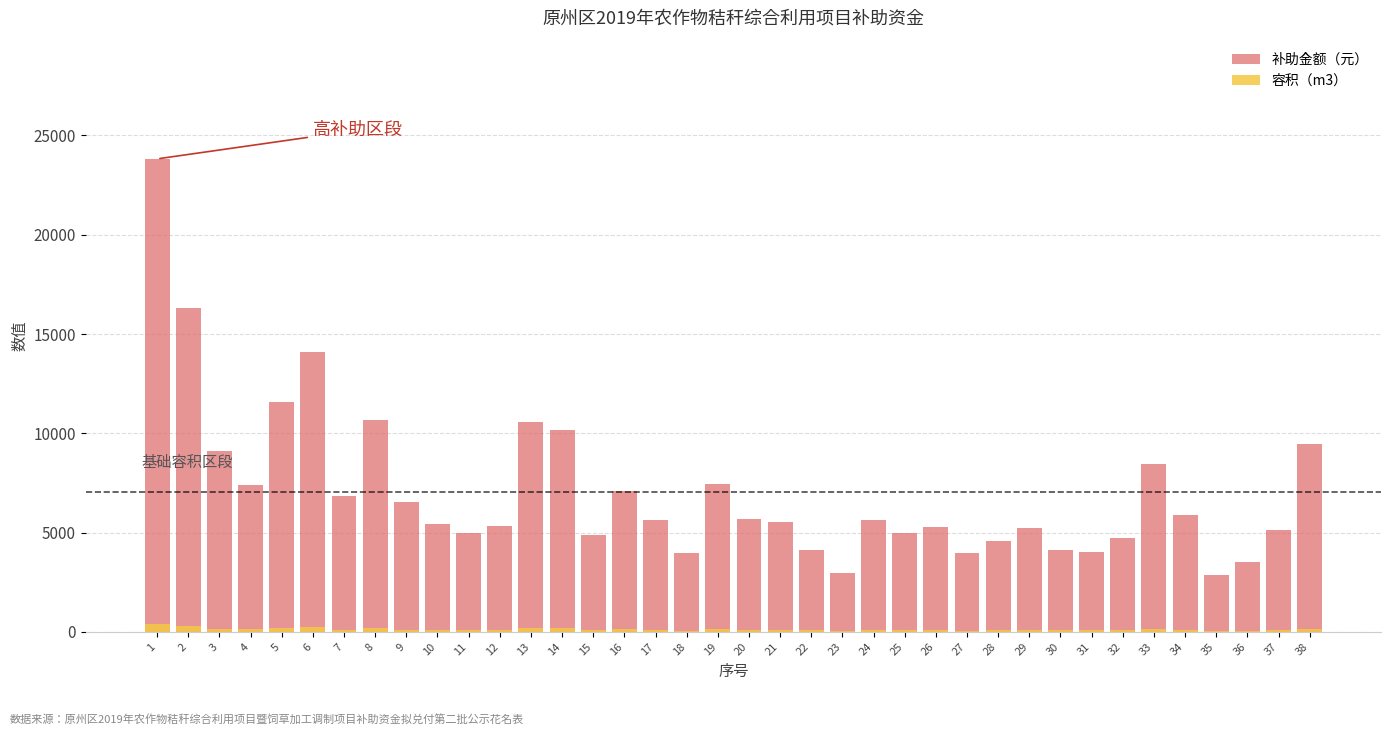

Which category has the lowest value in the 补助金额（元） series?

35